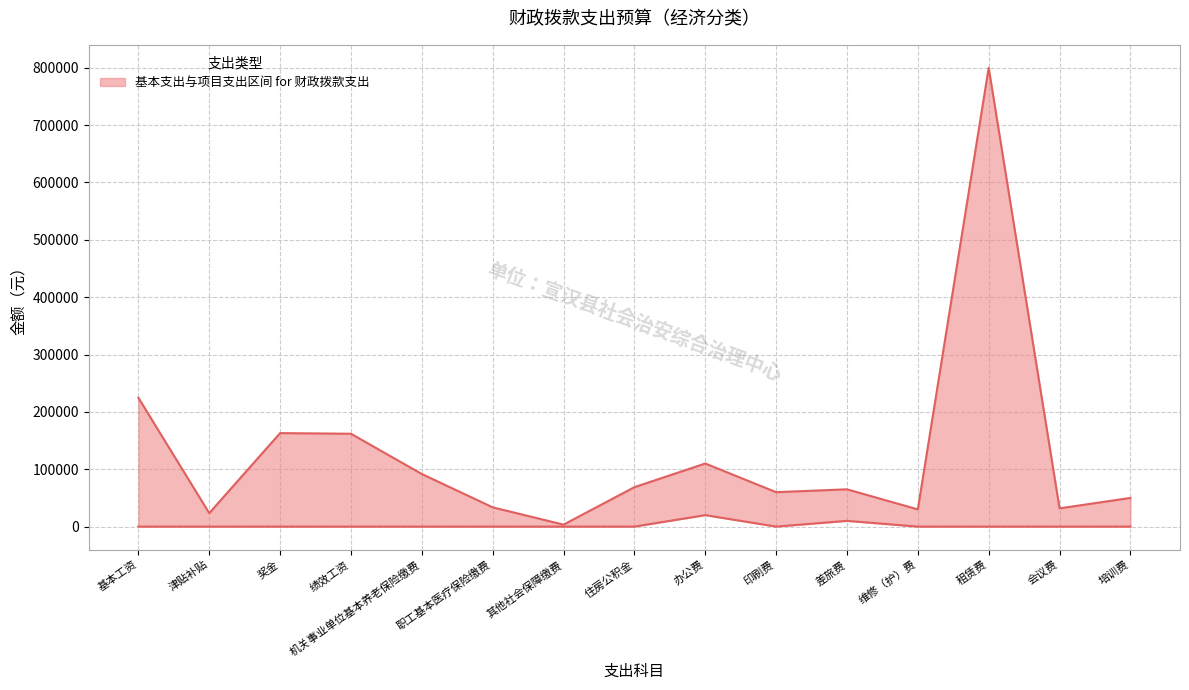

Rank the categories by 项目支出 value from lowest to highest.

基本工资, 津贴补贴, 奖金, 绩效工资, 机关事业单位基本养老保险缴费, 职工基本医疗保险缴费, 其他社会保障缴费, 住房公积金, 维修（护）费, 会议费, 培训费, 差旅费, 印刷费, 办公费, 租赁费